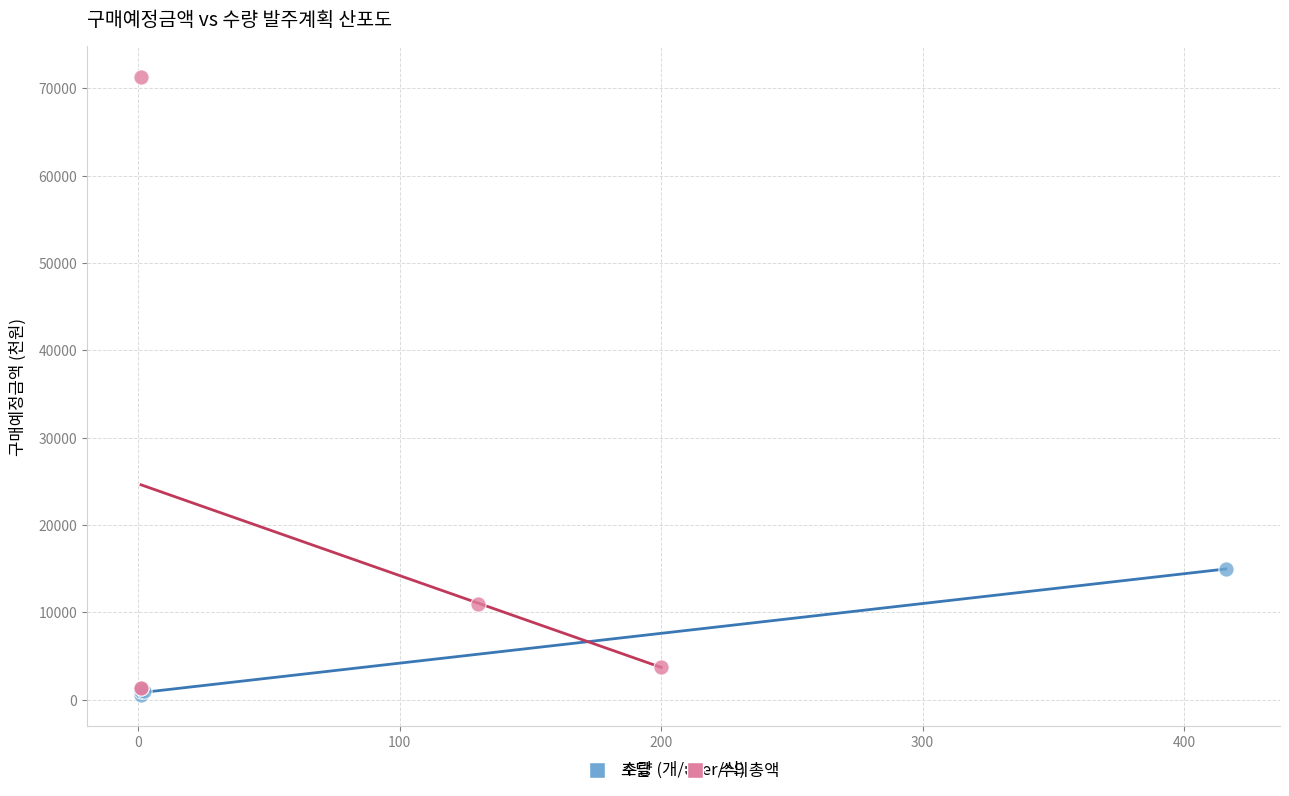

Which series reaches the minimum Y coordinate?

조달